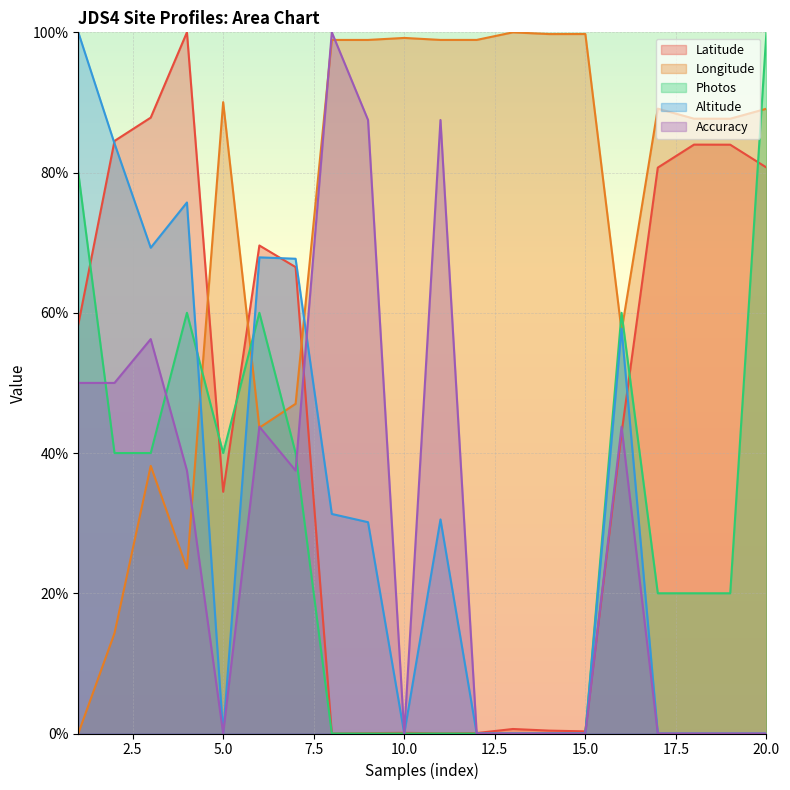

Is the value of Longitude at 14 greater than the value of Altitude at 2?

Yes